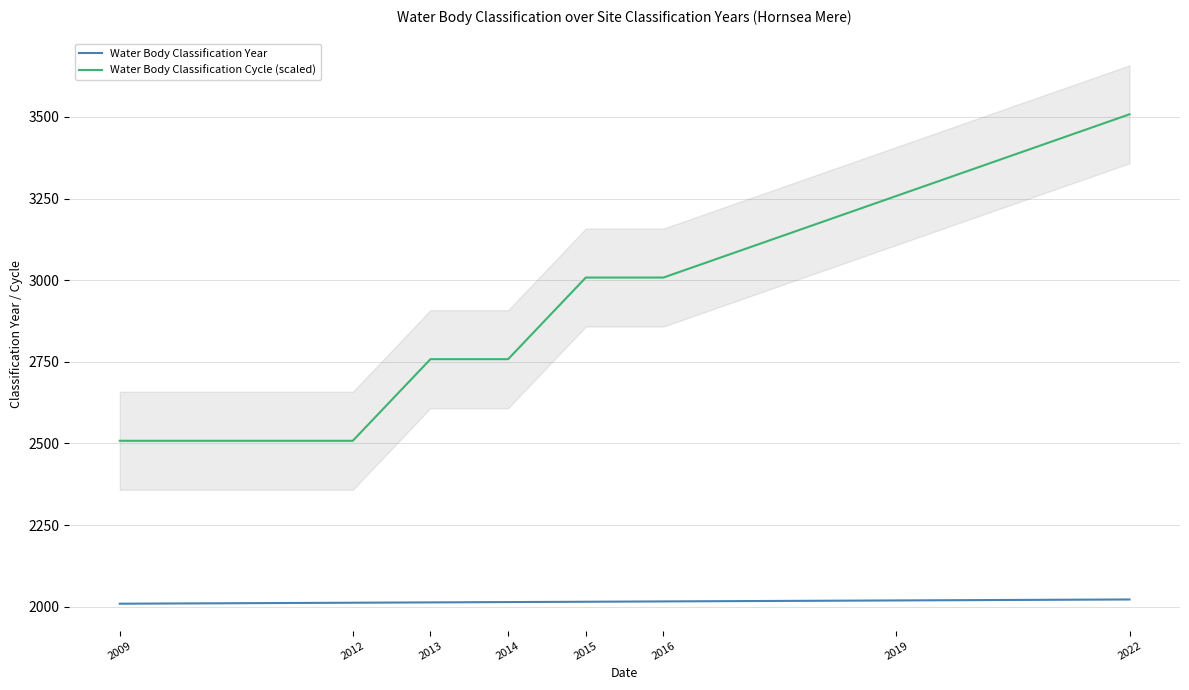

What is the total value across all series at 2014?

4772